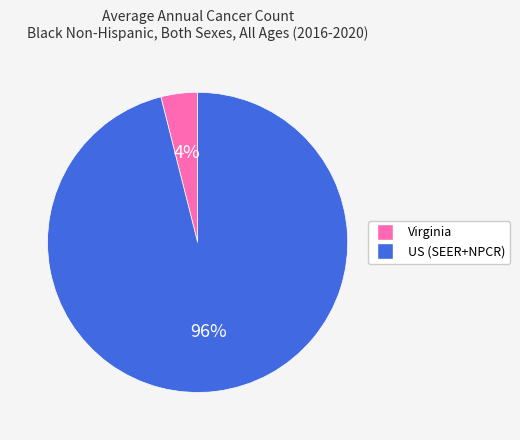

True or false: Virginia accounts for 16% of the total.

False